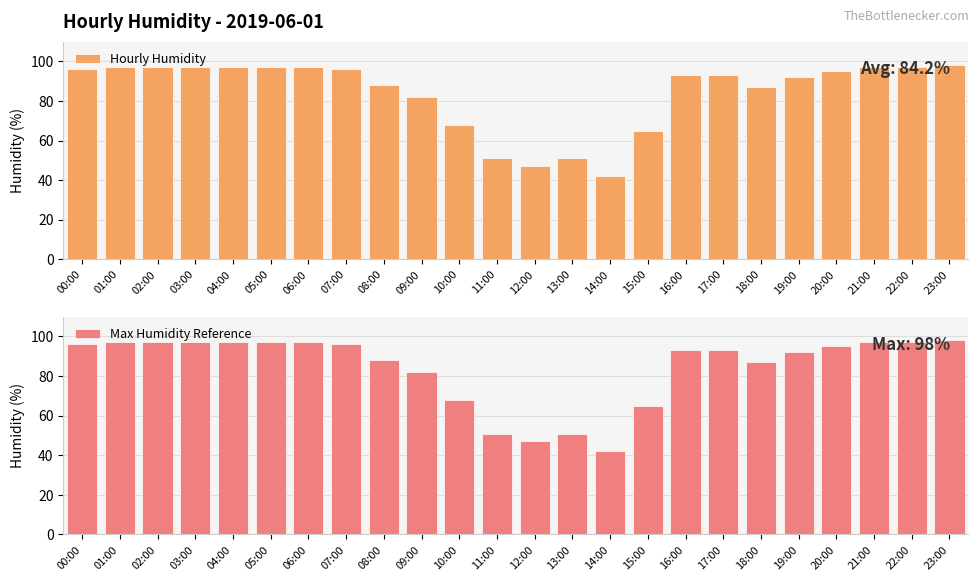

How many groups of bars are there?

24